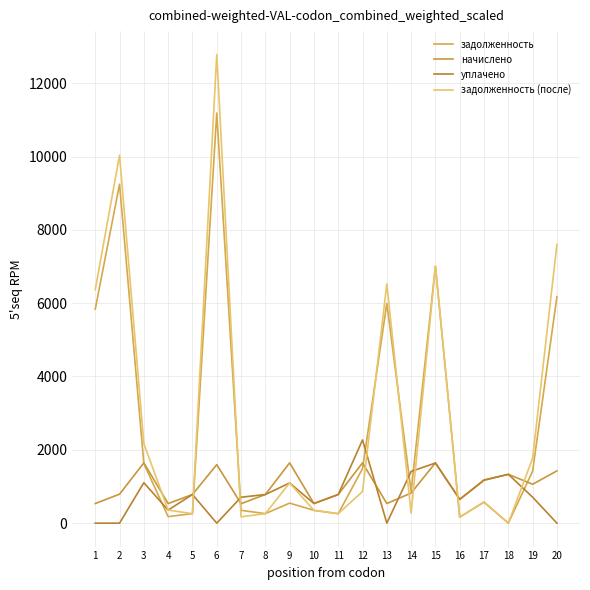

Which series has the widest spread of values?

задолженность (после)